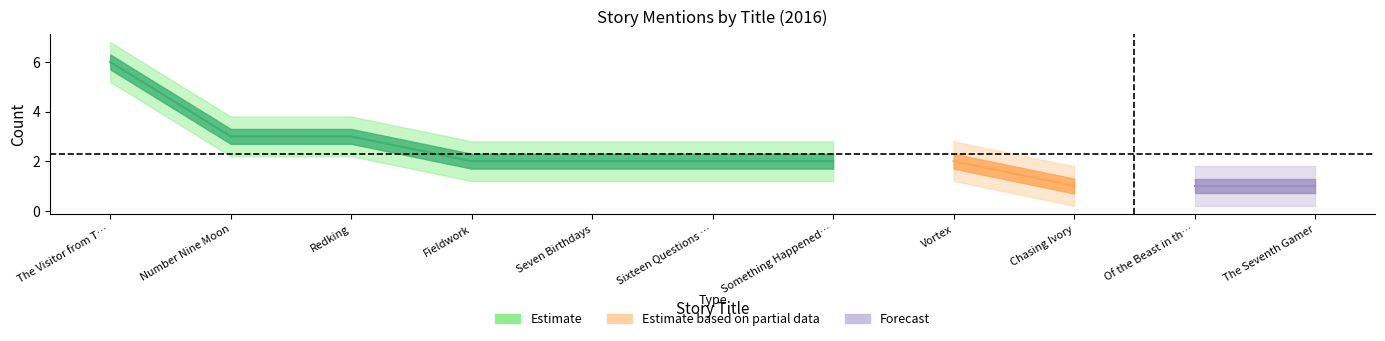

What is the change in value from Redking to Seven Birthdays?

-1